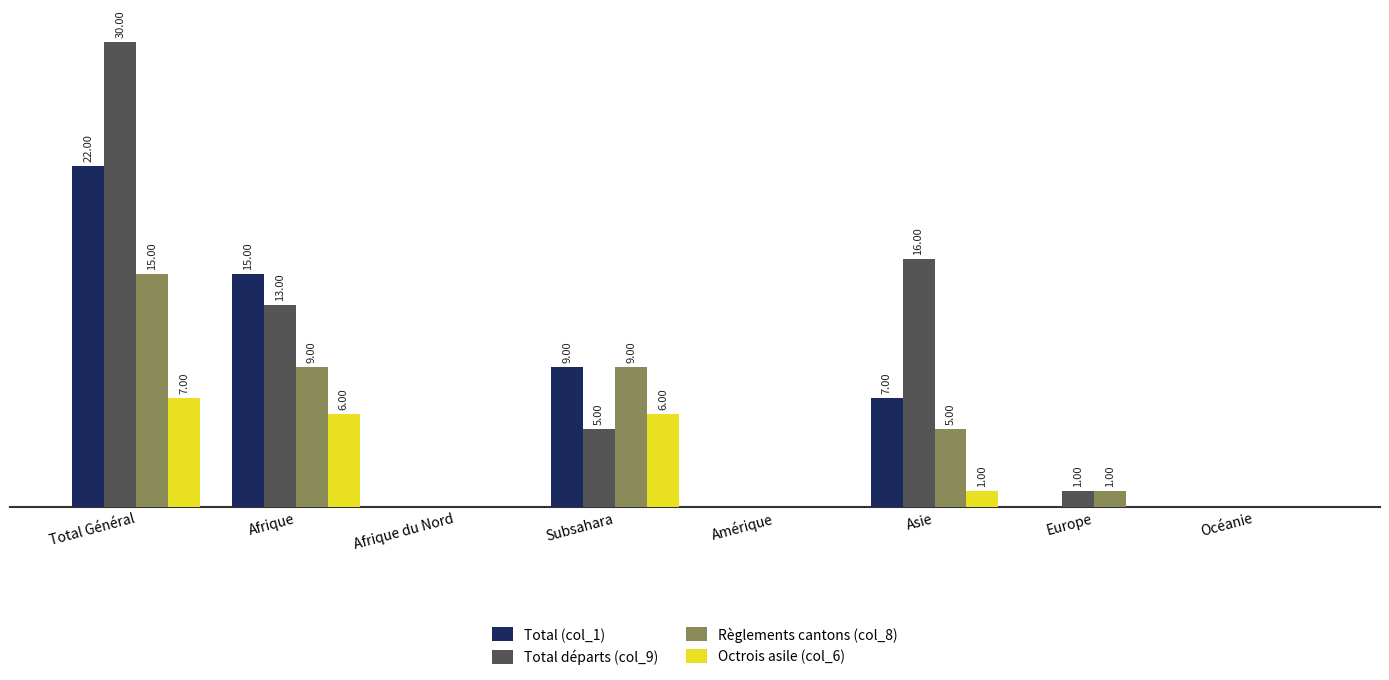

Between Asie and Océanie, which series saw the biggest shift?

Total départs (col_9)